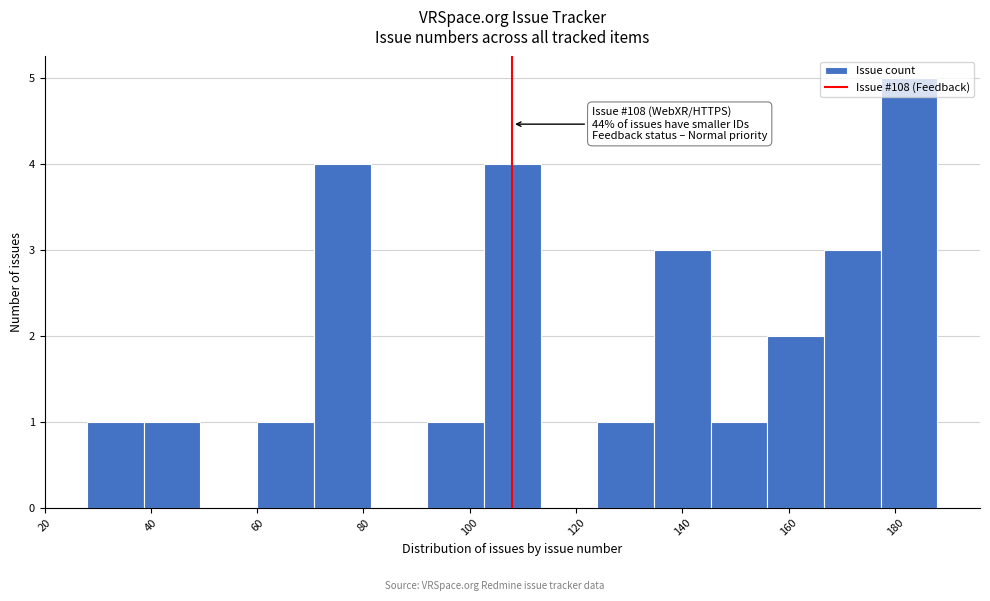

Which range on the x-axis has the tallest bar?

178 to 188